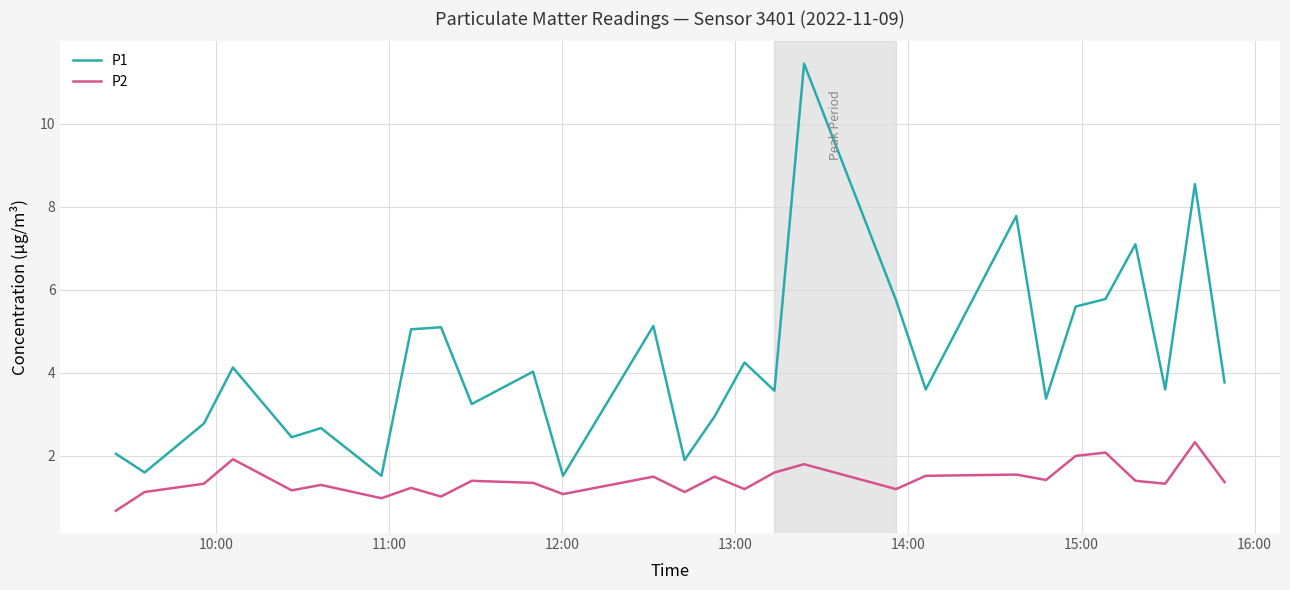

What is the lowest value of the P2 series?

0.7